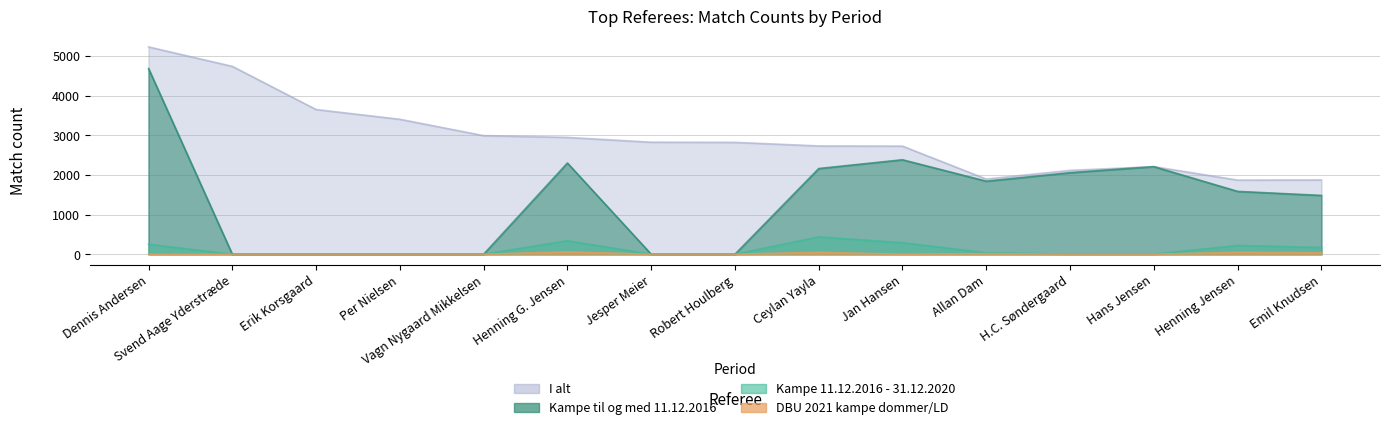

What is the difference between the maximum and second lowest values in the I alt series?

3353